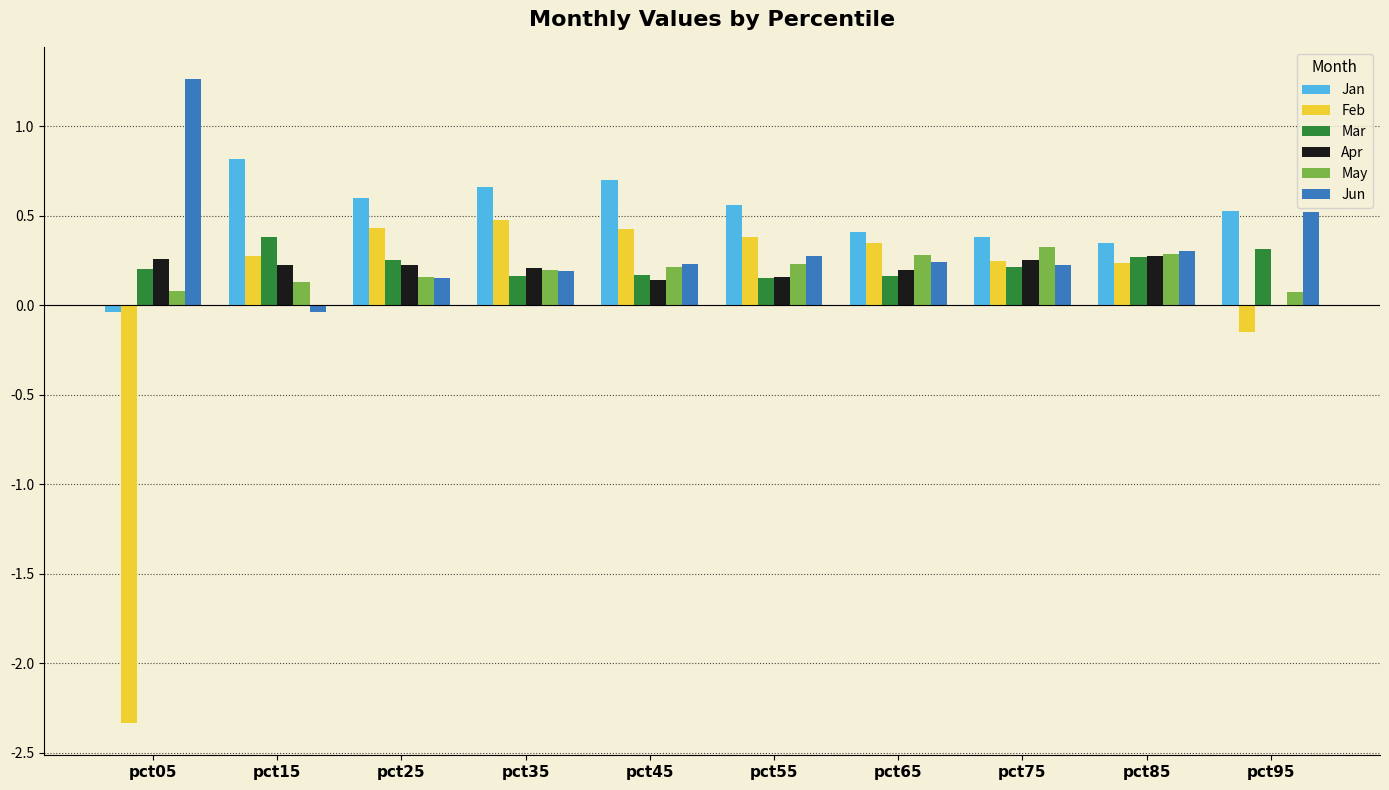

What is the greatest value displayed?

1.3